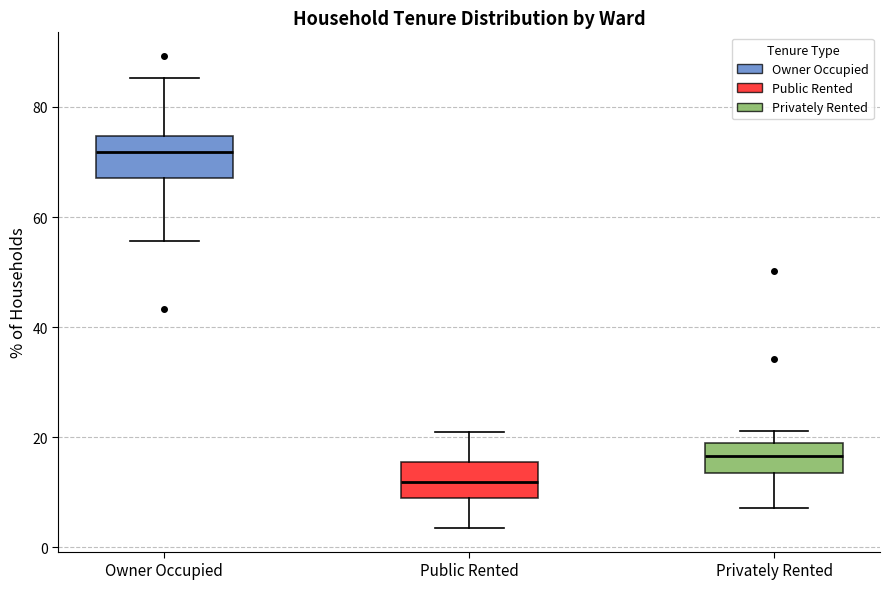

Reading left to right, transcribe this box plot: for each box, give where its median line is, the range the box spans, and where its two whiskers end, as read against the y-axis. The values are not printed on the chart, so give them approximately, as read against the axis.

Owner Occupied: median 72, box 68 to 74, whiskers 56 to 86
Public Rented: median 12, box 10 to 16, whiskers 4 to 20
Privately Rented: median 16, box 14 to 20, whiskers 8 to 22